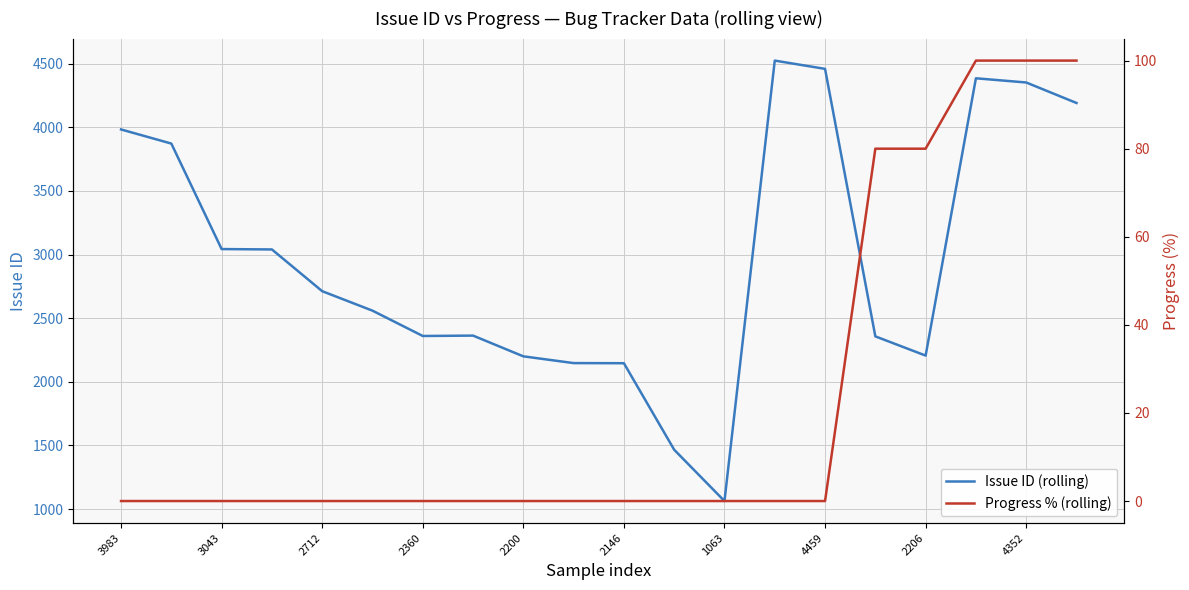

Is it true that Issue ID (rolling) equals 3310 at 2360?

False